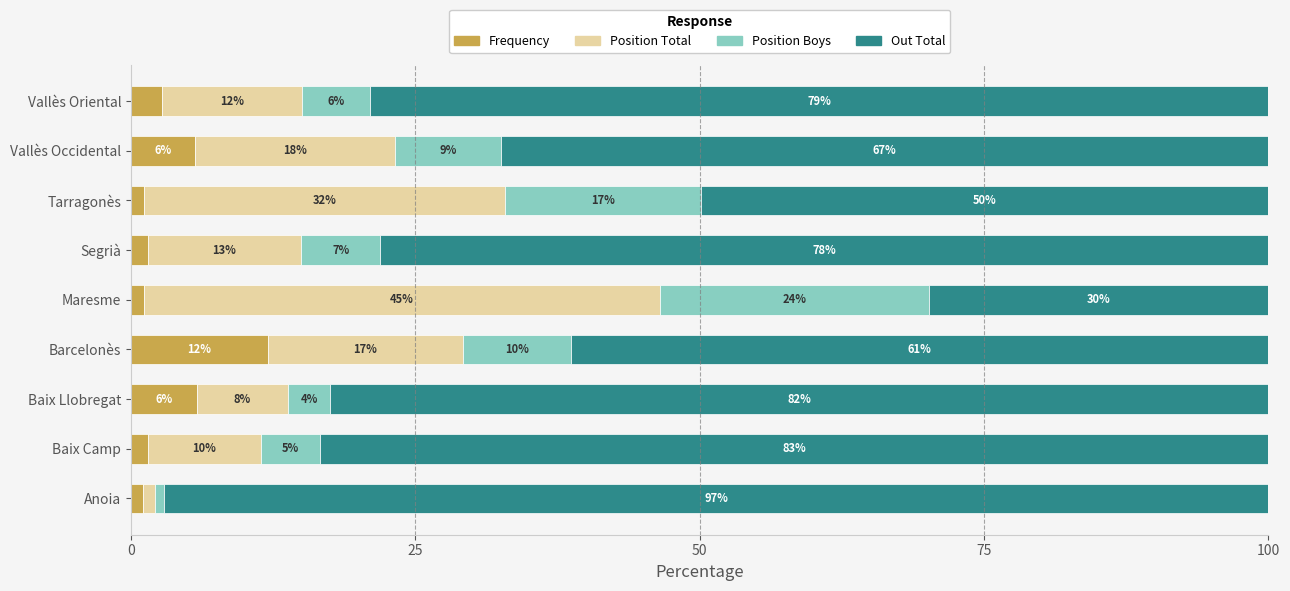

What are all the series names shown in the legend?

Frequency, Position Total, Position Boys, Out Total